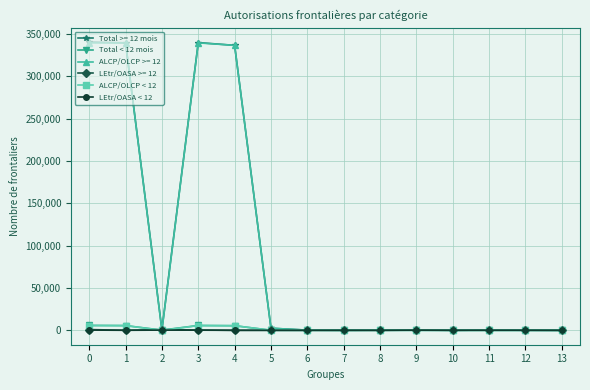

What is the value of the Total < 12 mois point at the 6th from the left?

69